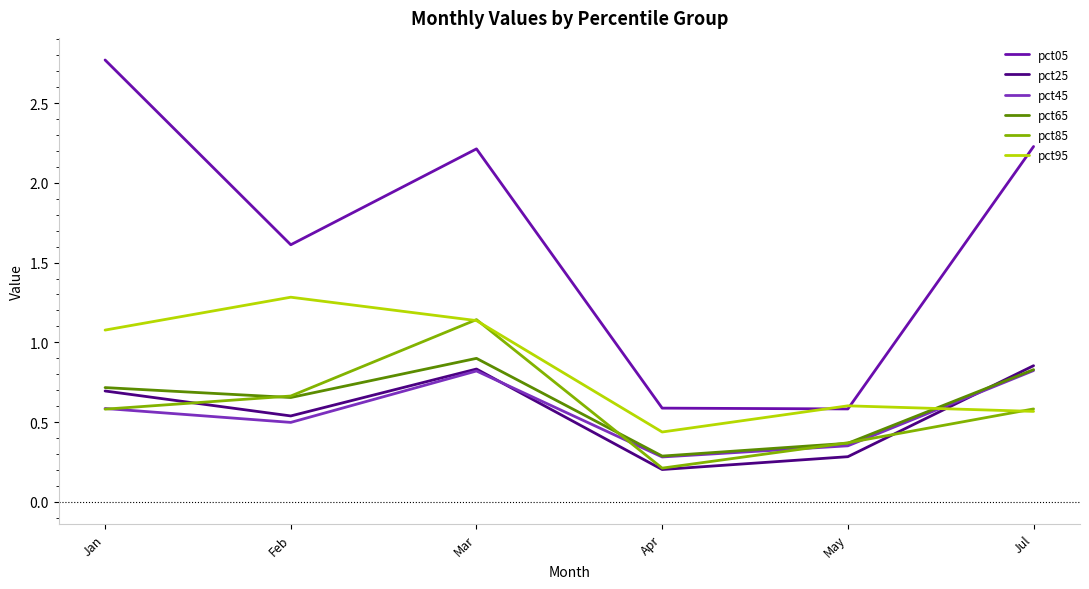

Where does the pct05 series first go above 2?

Jan